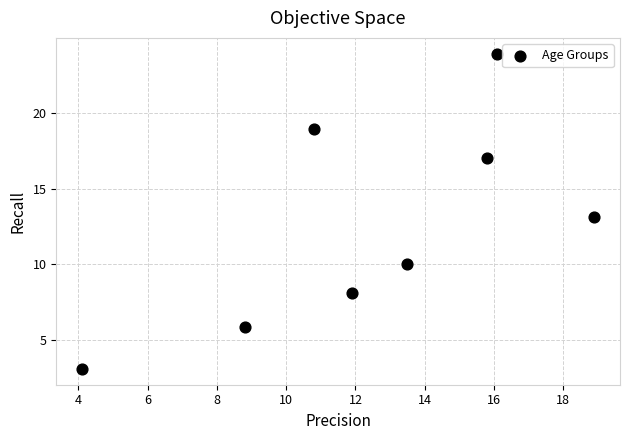

What is the average Y value?

12.5